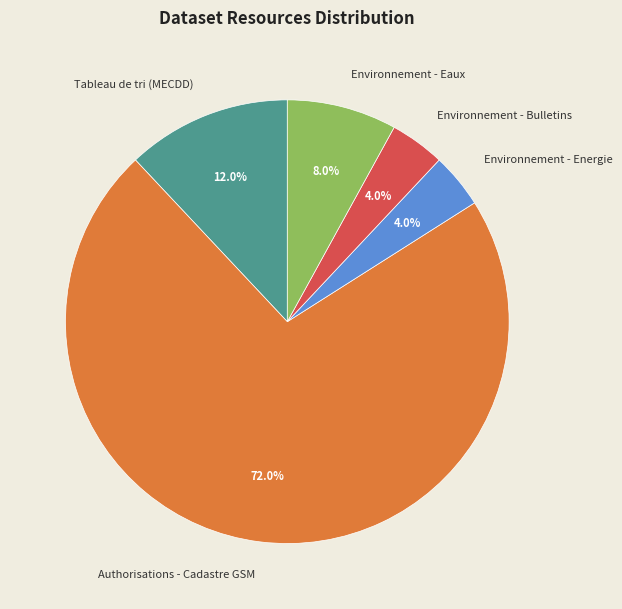

How many segments does this pie chart have?

5